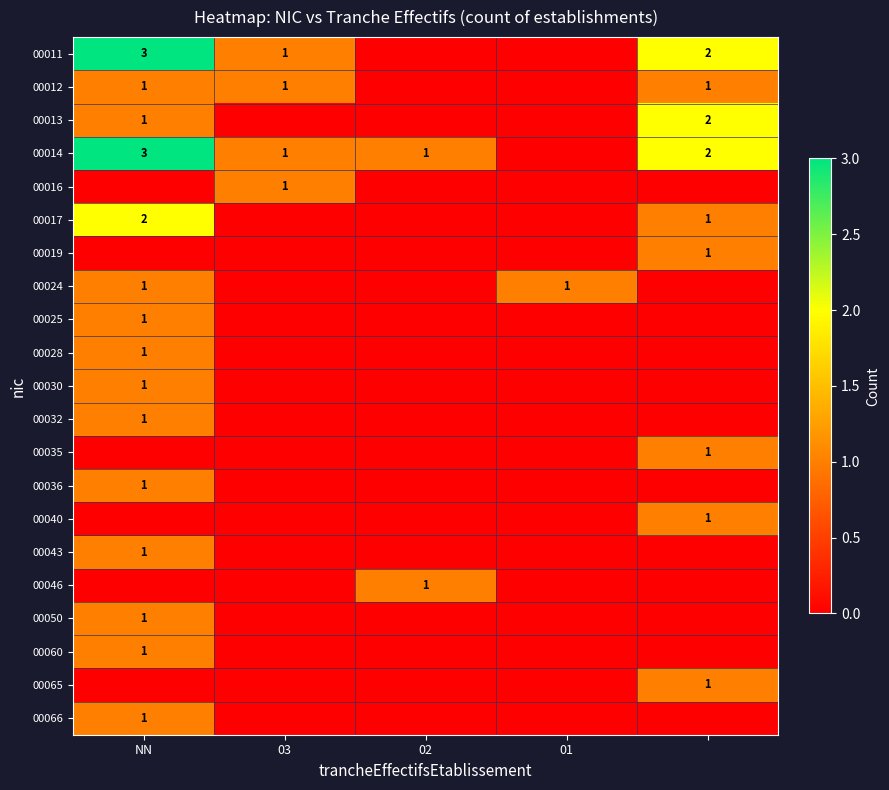

What is the difference between the highest and lowest values at 03?

1